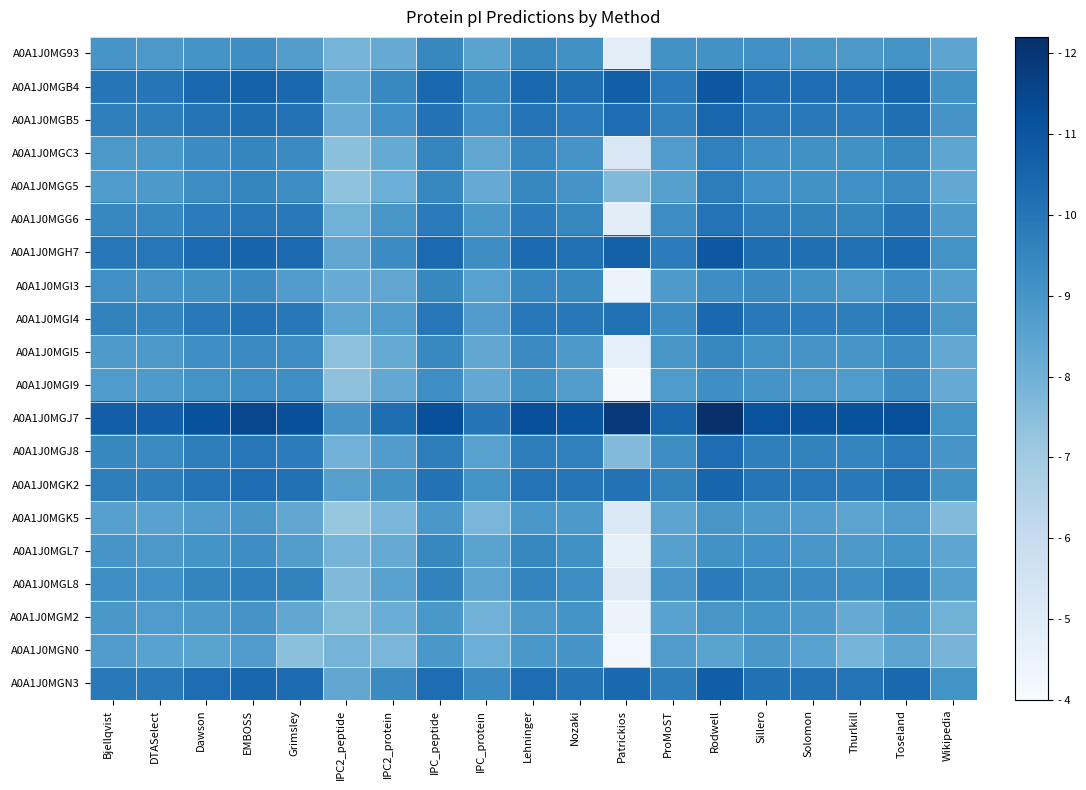

Count the number of data series in this chart.

20